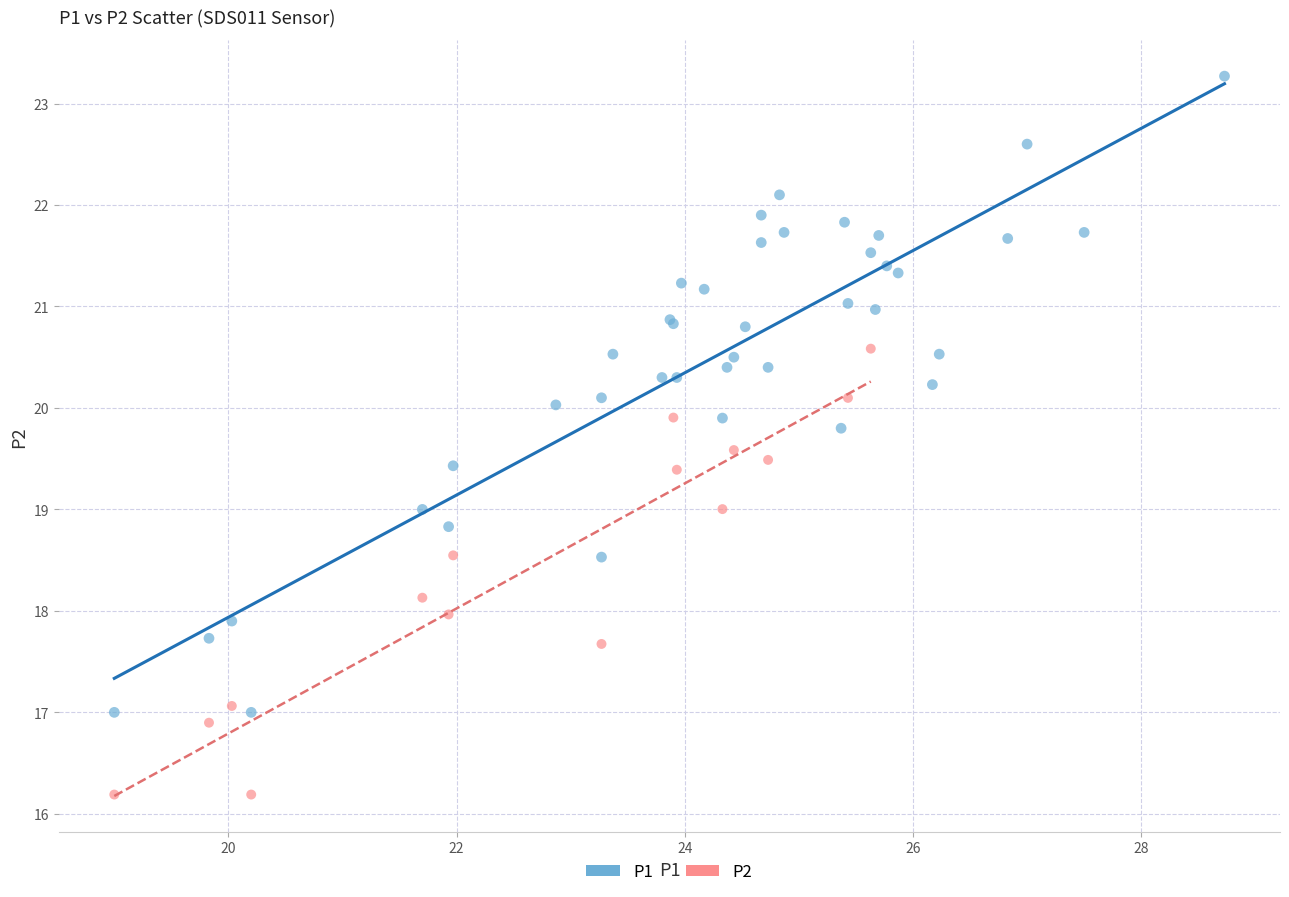

Which series has the largest Y range (max minus min)?

P1